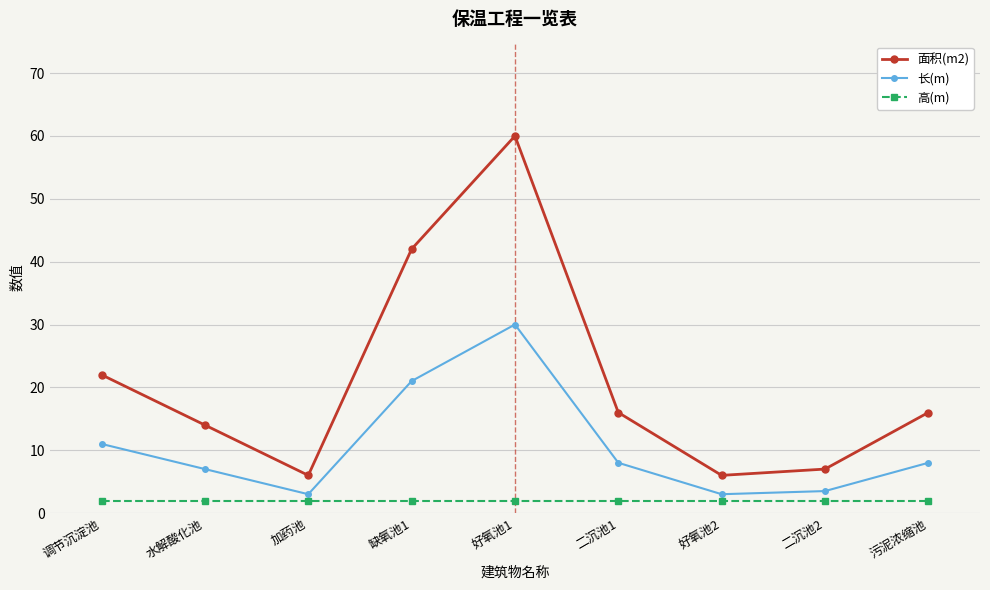

Reading left to right, list all the values displayed in this chart.

面积(m2): 22.0	14.0	6.0	42.0	60.0	16.0	6.0	7.0	16.0
长(m): 11.0	7.0	3.0	21.0	30.0	8.0	3.0	3.5	8.0
高(m): 2.0	2.0	2.0	2.0	2.0	2.0	2.0	2.0	2.0